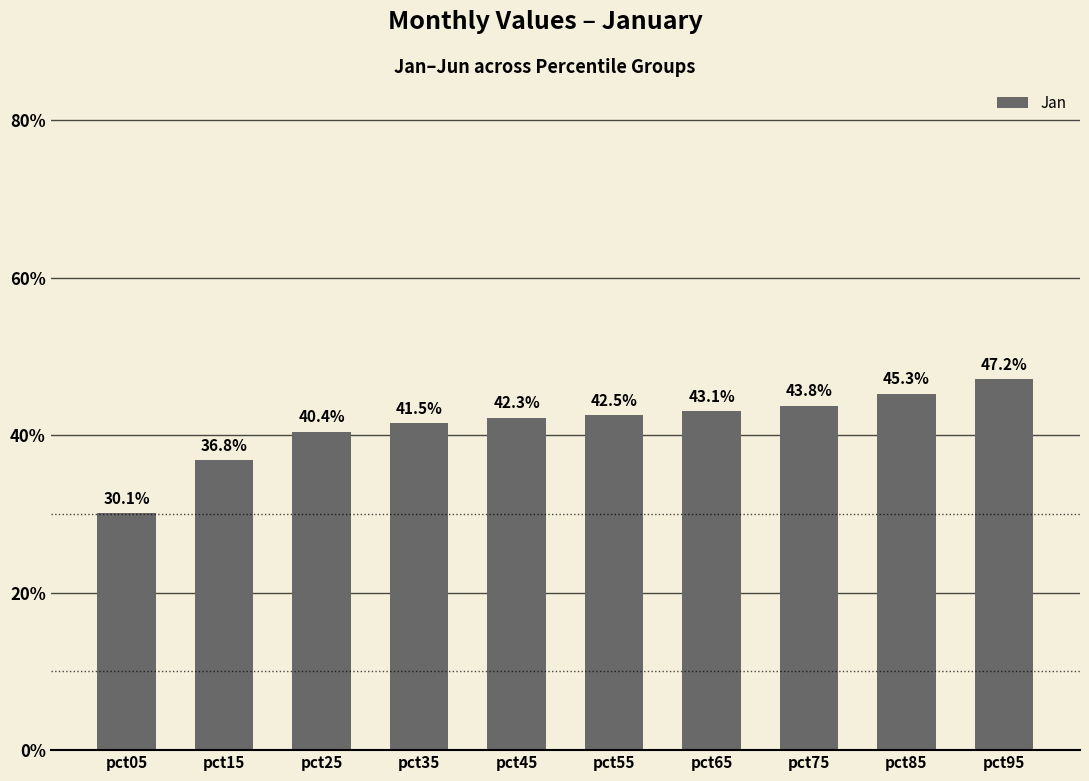

Is it true that the value at pct45 is 0.7?

False